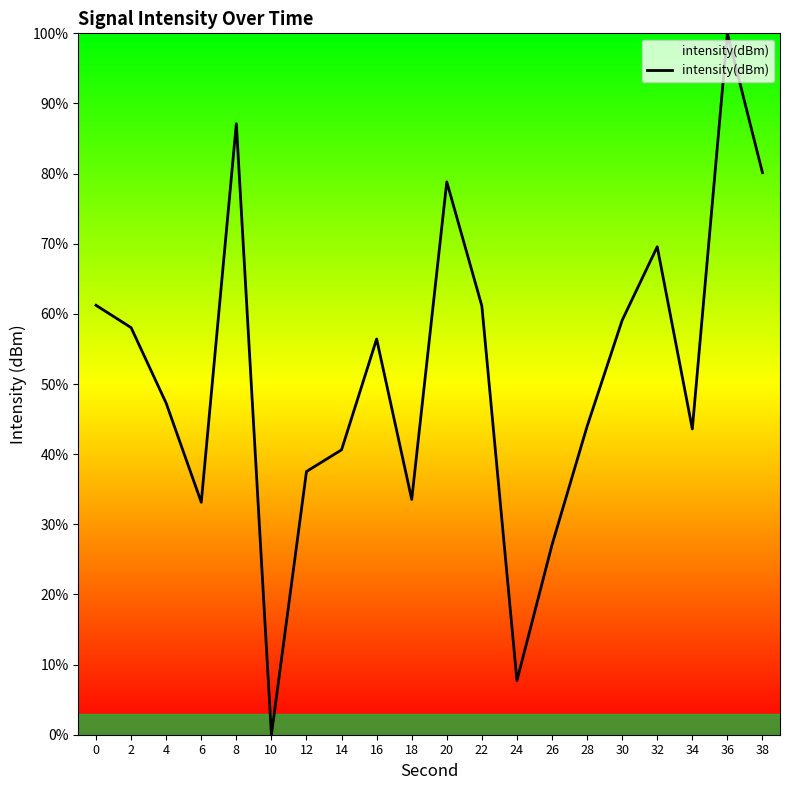

How many values are below 56?

10